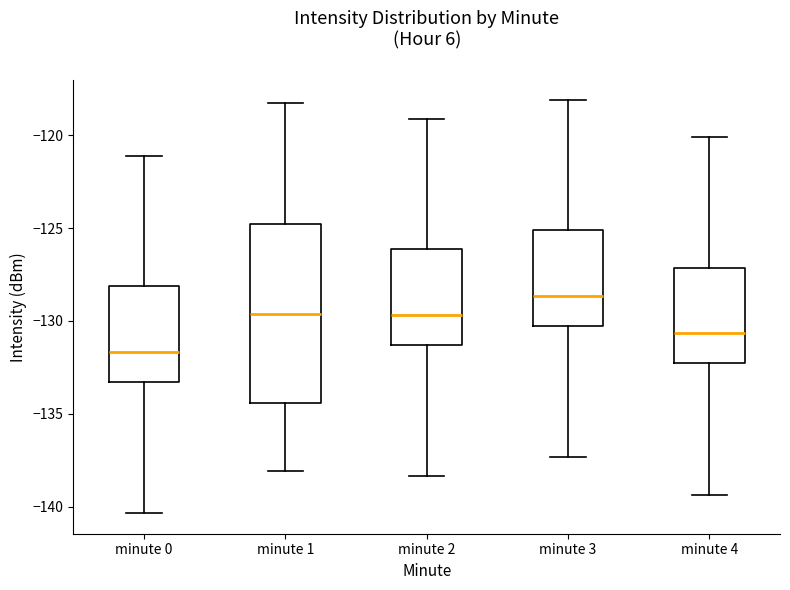

Reading left to right, read every box against the y-axis: the position of its median line, the range the box covers, and the ends of its whiskers. The values are not printed on the chart, so give them approximately, as read against the axis.

minute 0: median -131.5, box -133.5 to -128.0, whiskers -140.5 to -121.0
minute 1: median -129.5, box -134.5 to -125.0, whiskers -138.0 to -118.5
minute 2: median -129.5, box -131.5 to -126.0, whiskers -138.5 to -119.0
minute 3: median -128.5, box -130.5 to -125.0, whiskers -137.5 to -118.0
minute 4: median -130.5, box -132.5 to -127.0, whiskers -139.5 to -120.0